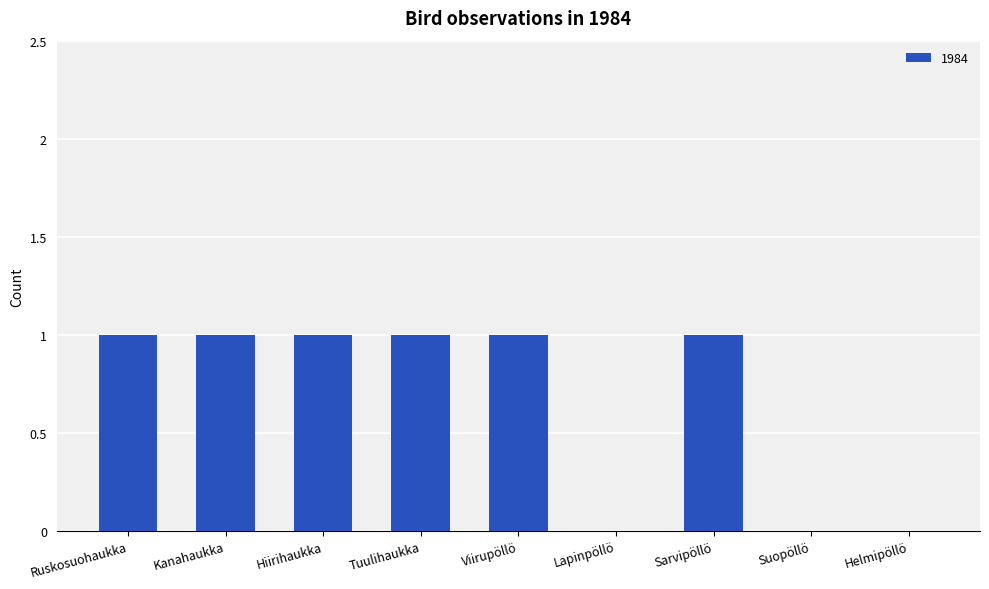

What is the sum of the values at Viirupöllö and Kanahaukka?

2